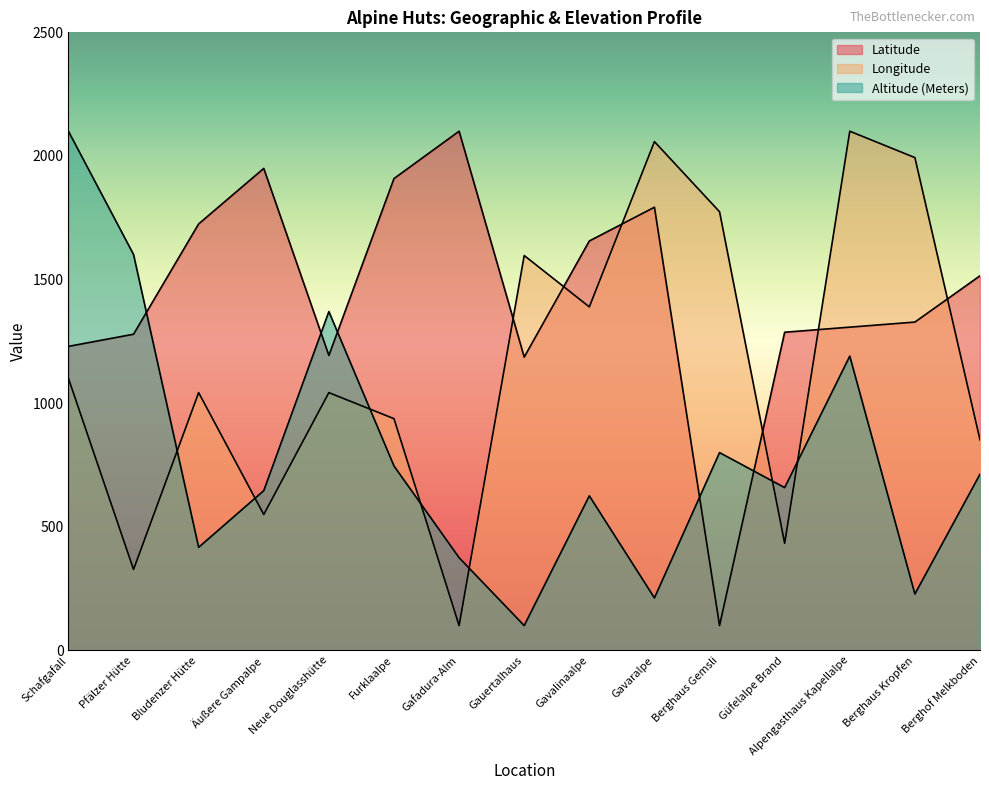

How many lines are shown in the chart?

3